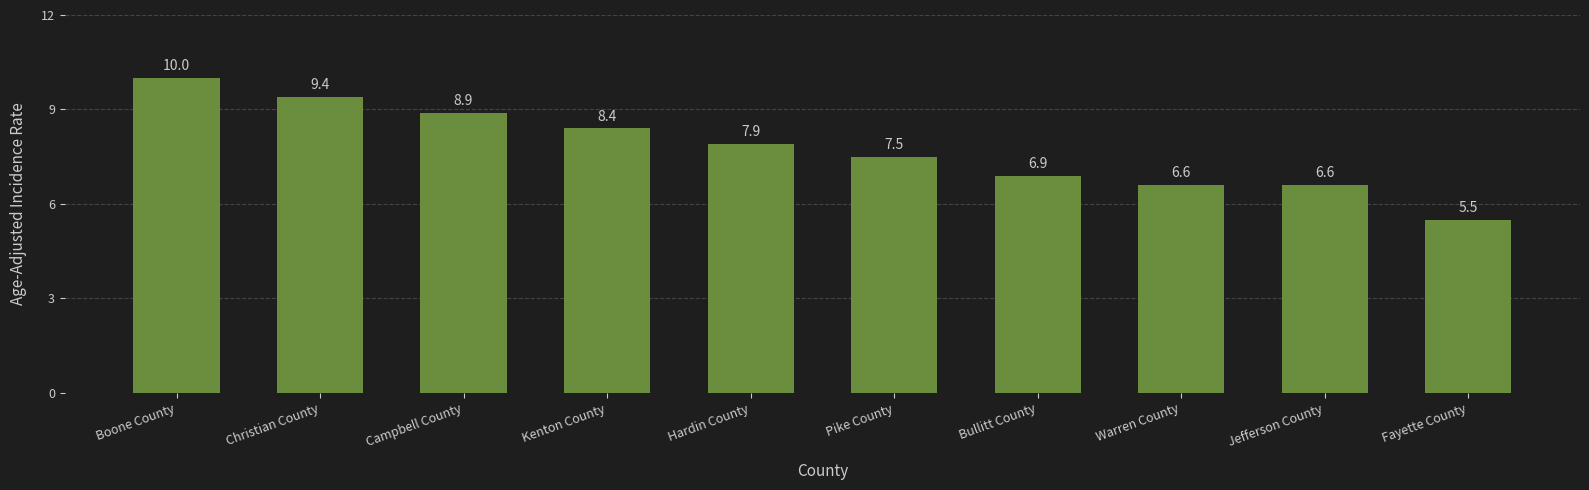

Reading left to right, what are all the values shown in this chart?

Boone County=10.0	Christian County=9.4	Campbell County=8.9	Kenton County=8.4	Hardin County=7.9	Pike County=7.5	Bullitt County=6.9	Warren County=6.6	Jefferson County=6.6	Fayette County=5.5